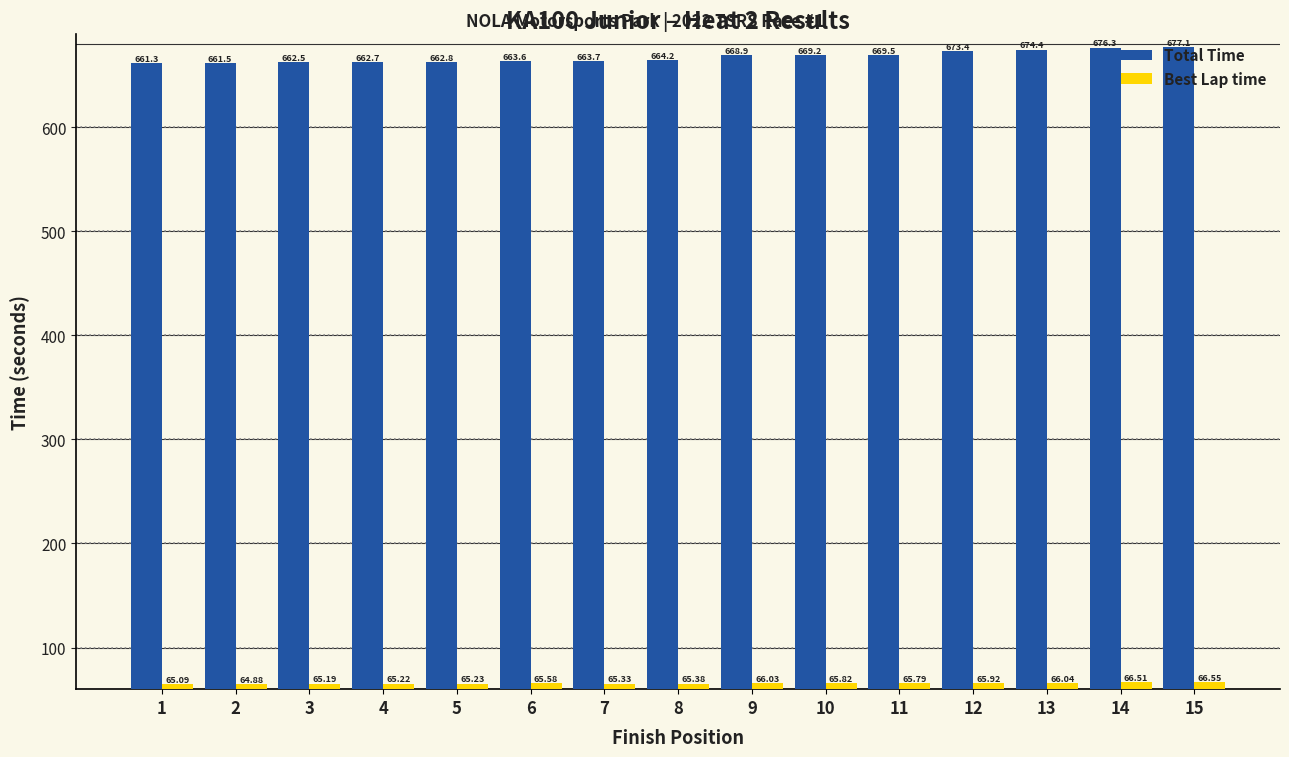

Which category has the highest value across all series?

15